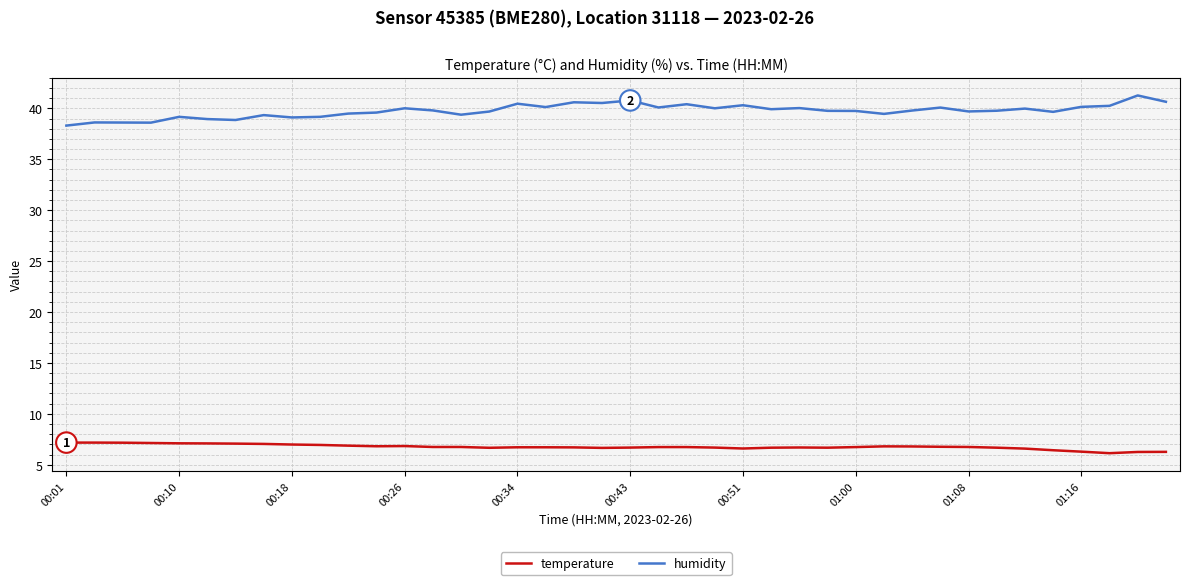

How many series are shown in this chart?

2